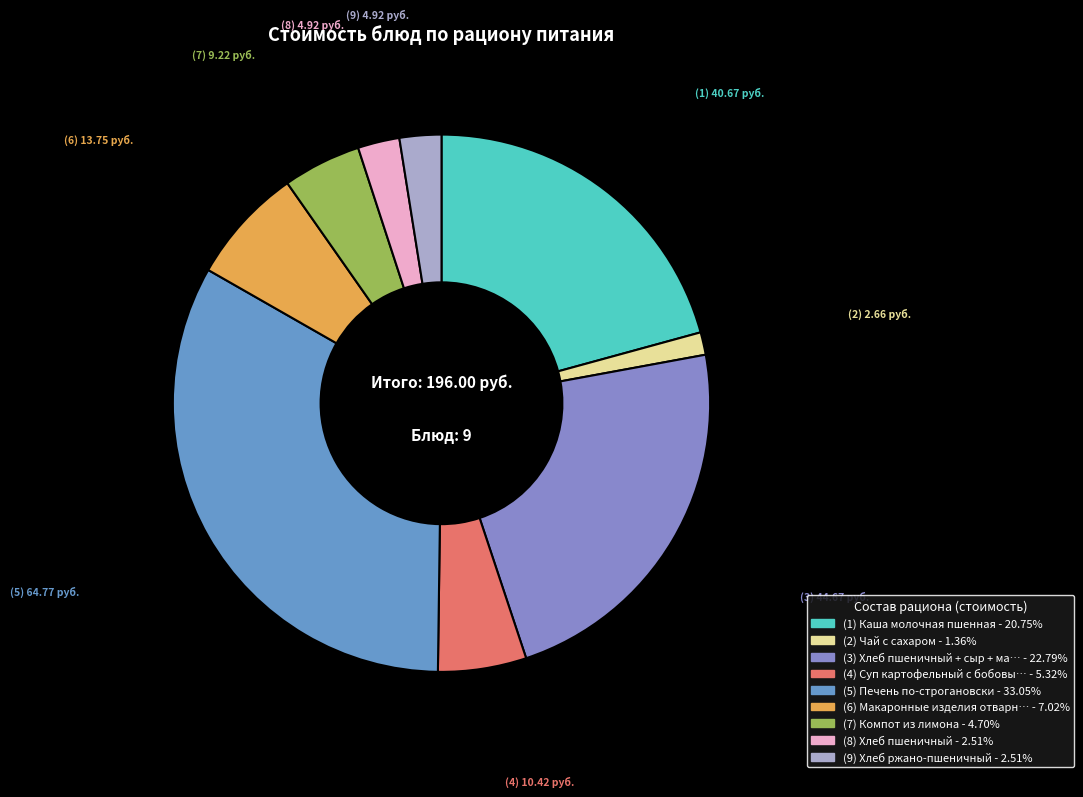

Count the number of slices in the pie.

9